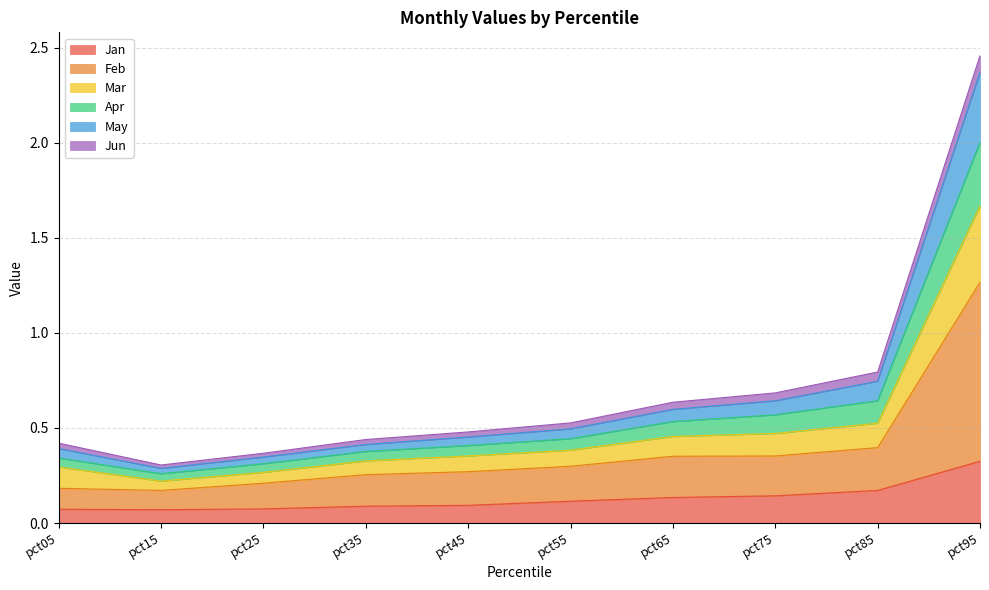

At which label does Jan reach its peak?

pct95